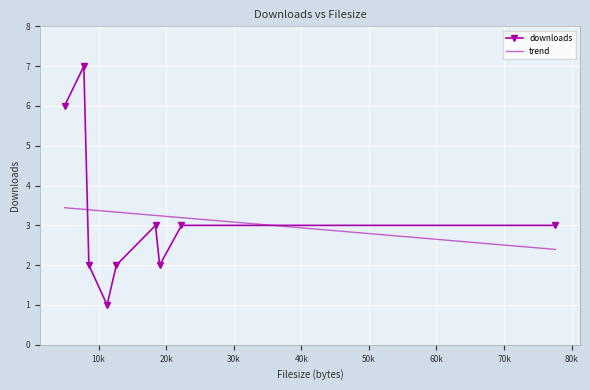

What is the difference between the maximum and minimum values?

6